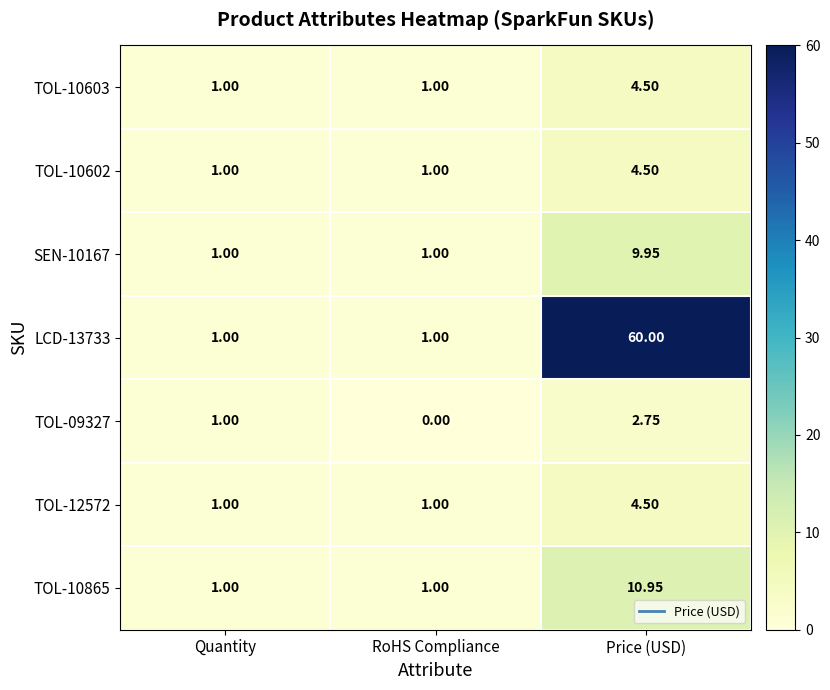

At which label does LCD-13733 reach its peak?

Price (USD)